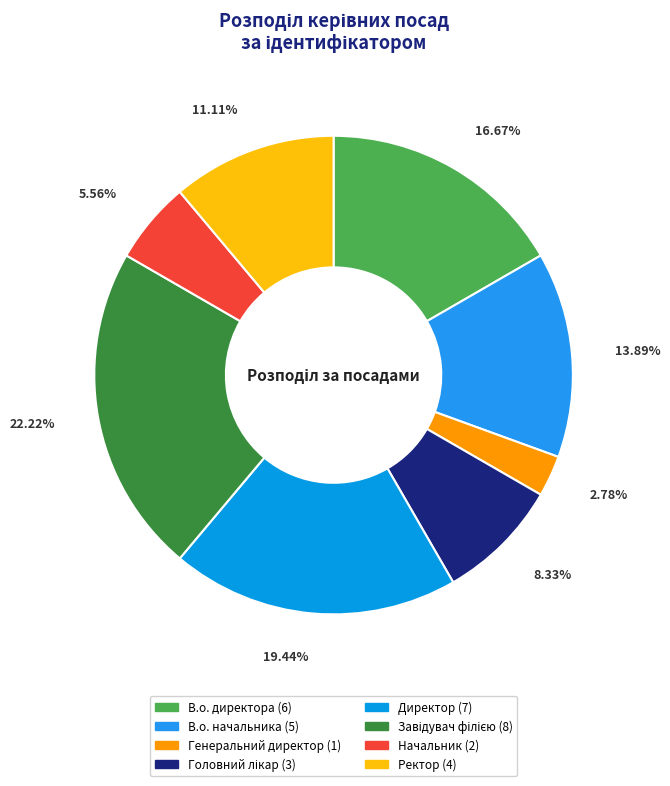

The Завідувач філією slice represents 14% of the pie. True or false?

False